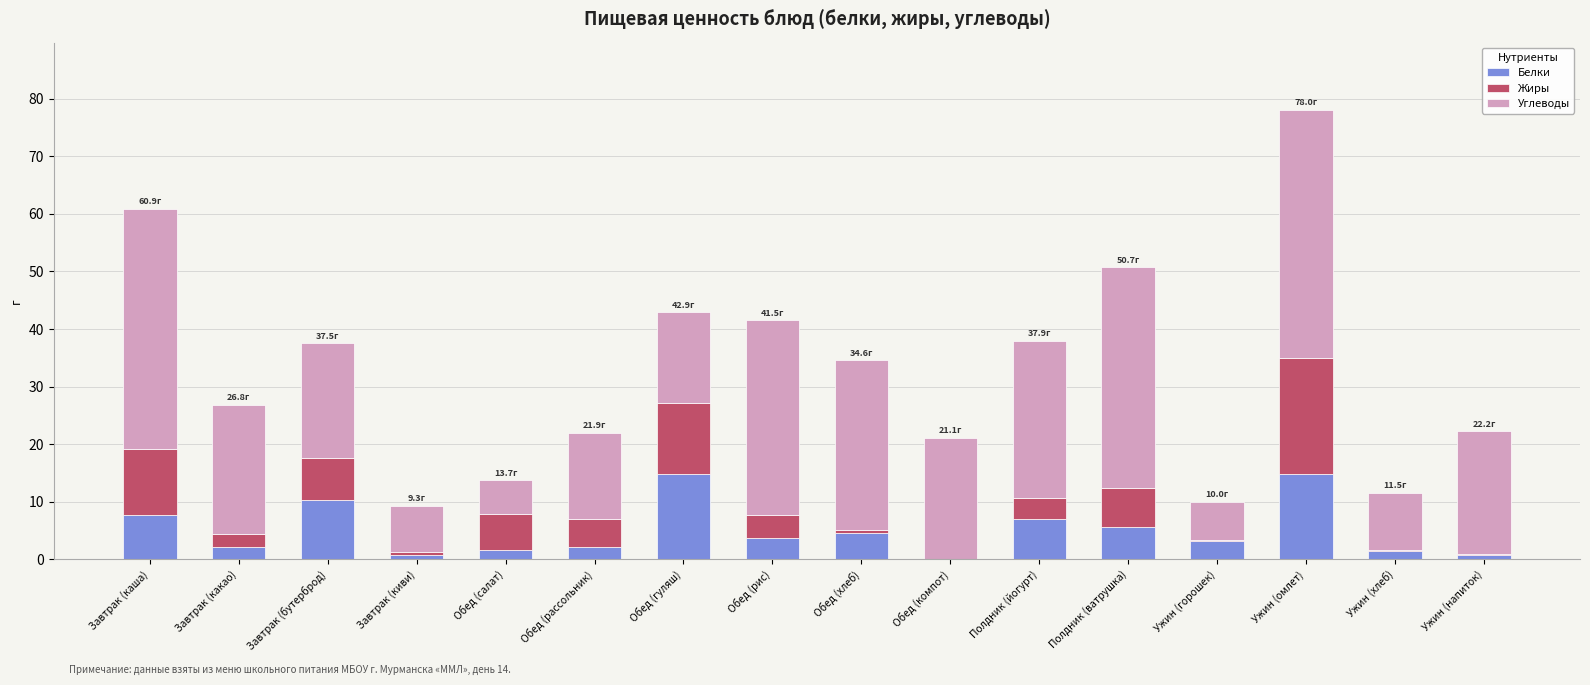

What is the sum of all Белки values?

80.8